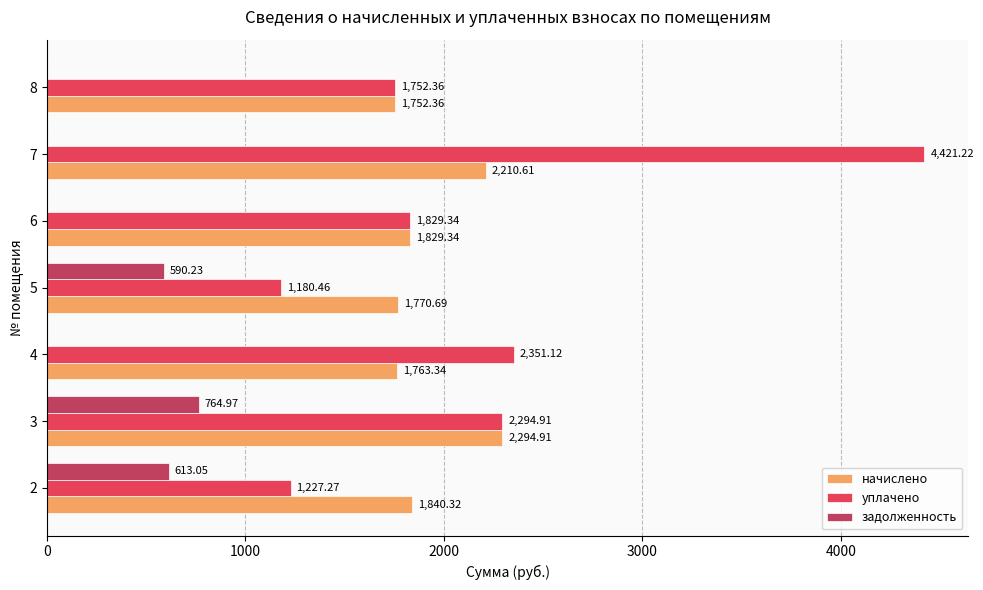

At which category is the sum across all series the highest?

7